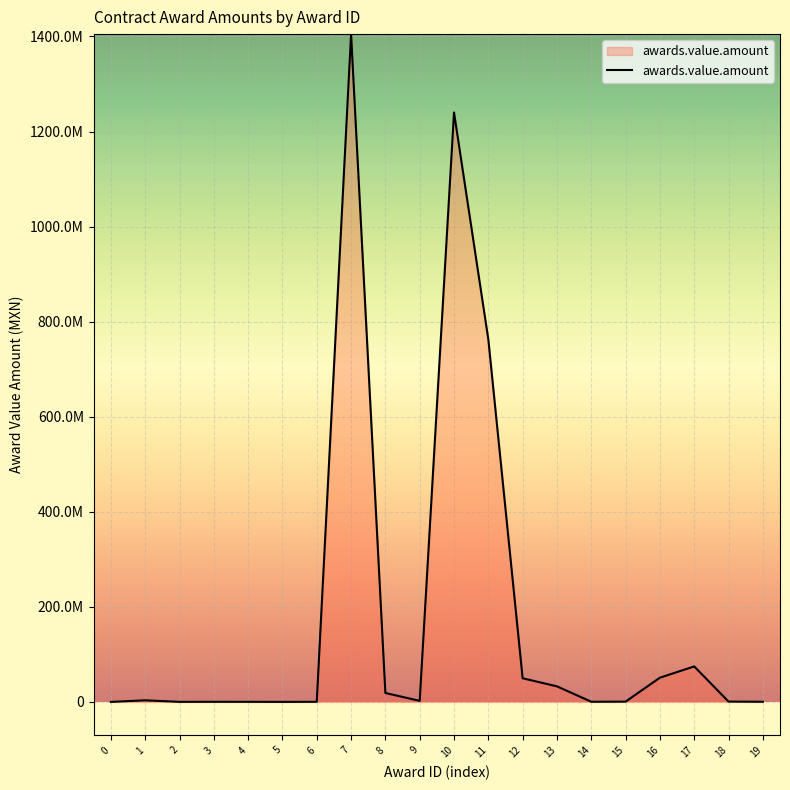

Is this an area chart (filled region under the line)?

Yes